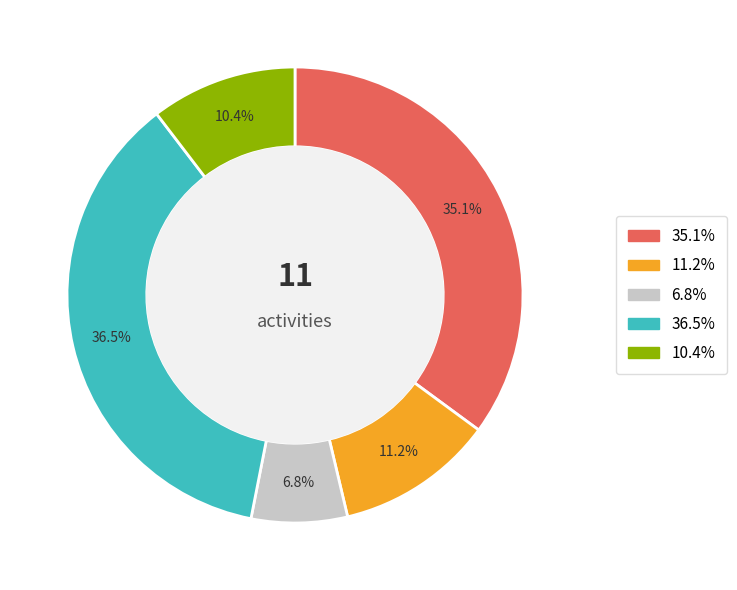

Is there a majority slice in this chart?

No